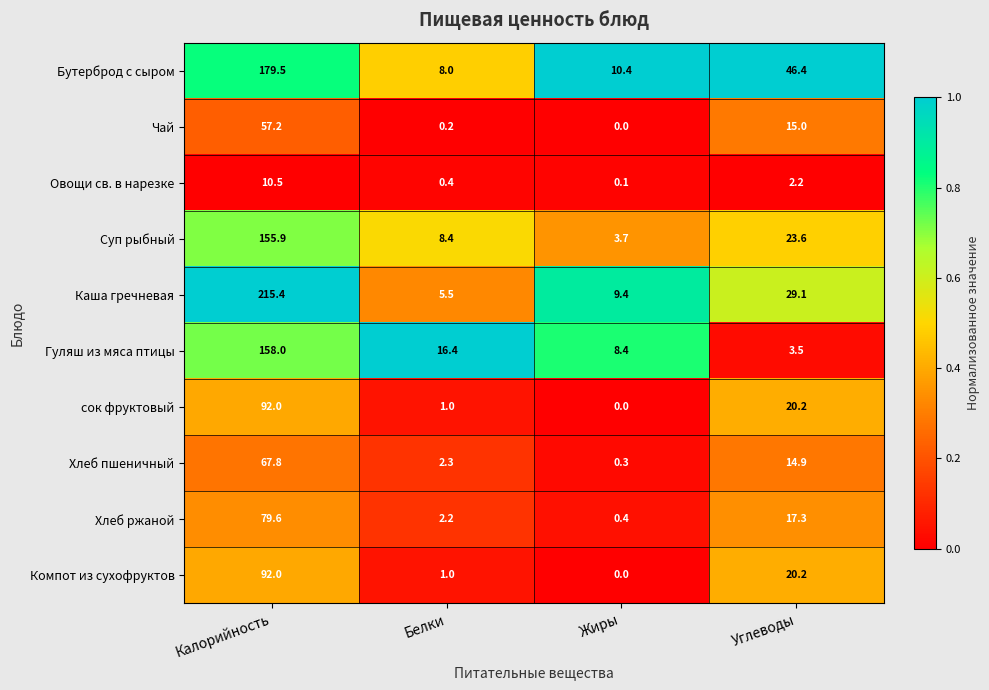

At which label does Суп рыбный first exceed 23?

Калорийность